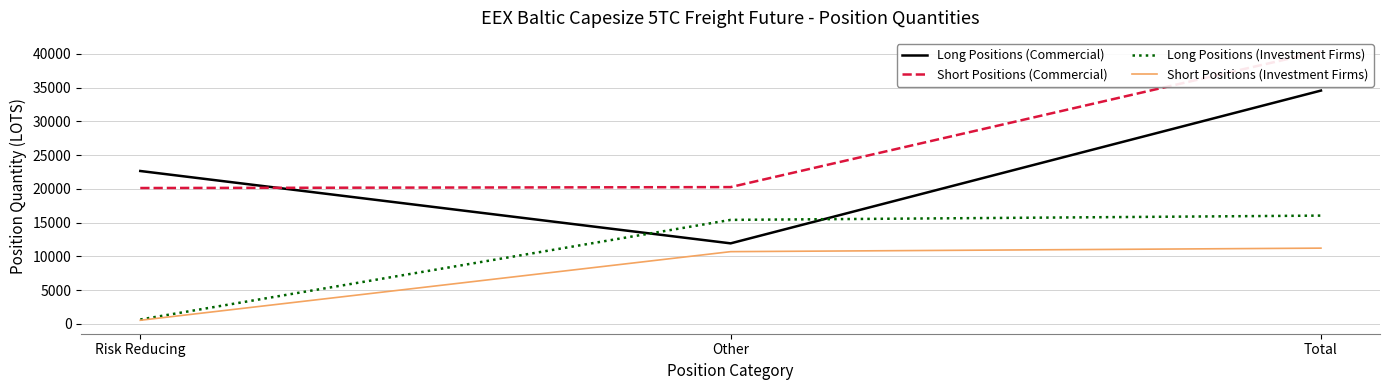

What is the sum of the Long Positions (Commercial) values at Risk Reducing and Other?

34577.0